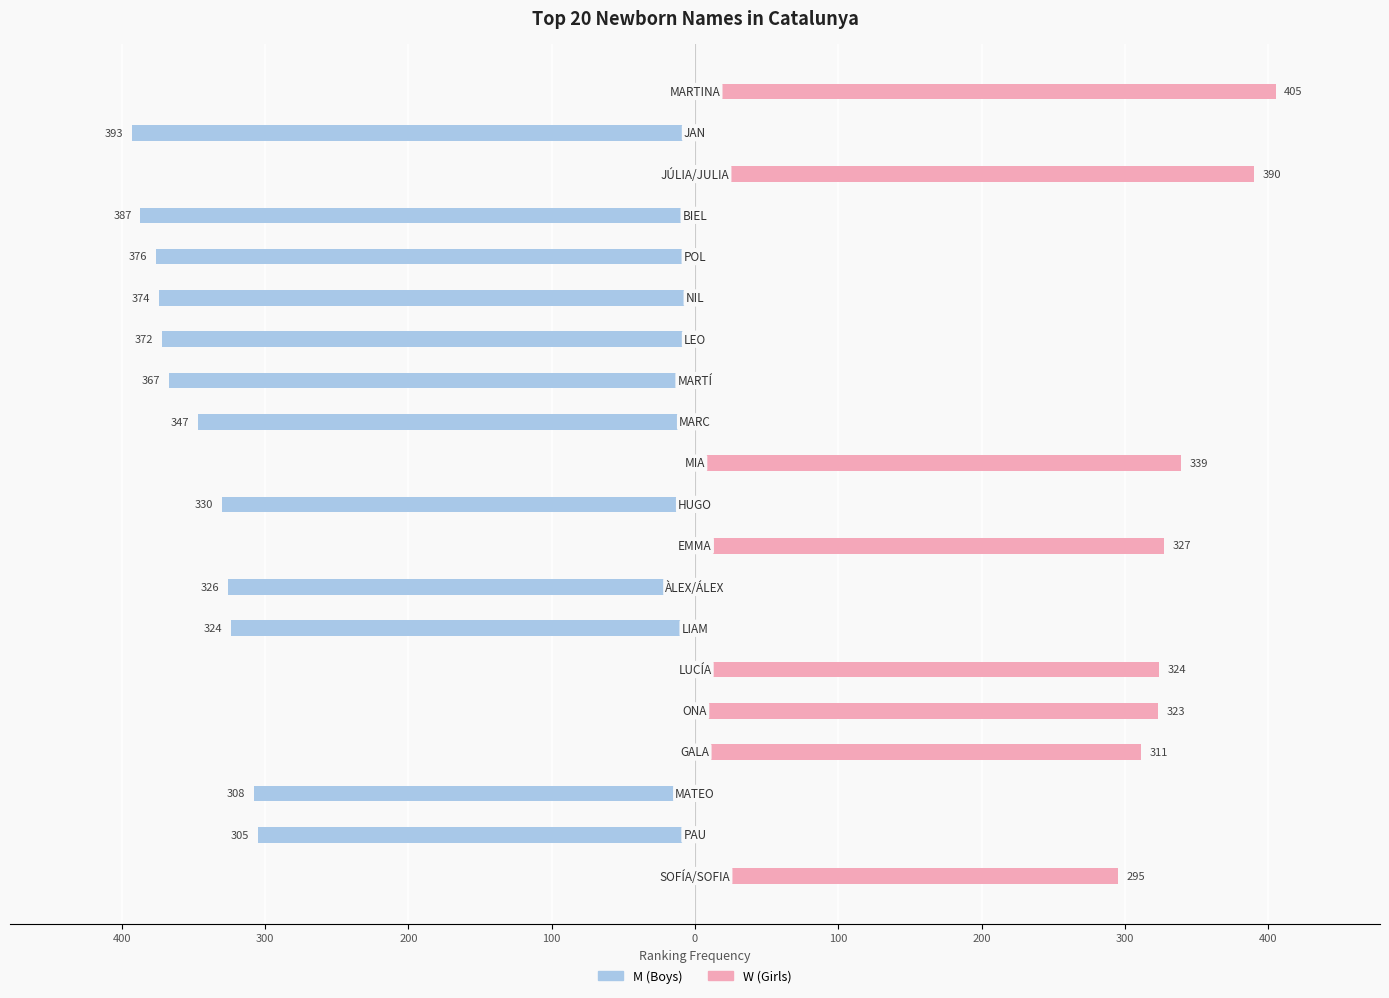

Reading left to right, list all the values displayed in this chart.

M (Boys): 0	-393	0	-387	-376	-374	-372	-367	-347	0	-330	0	-326	-324	0	0	0	-308	-305	0
W (Girls): 405	0	390	0	0	0	0	0	0	339	0	327	0	0	324	323	311	0	0	295